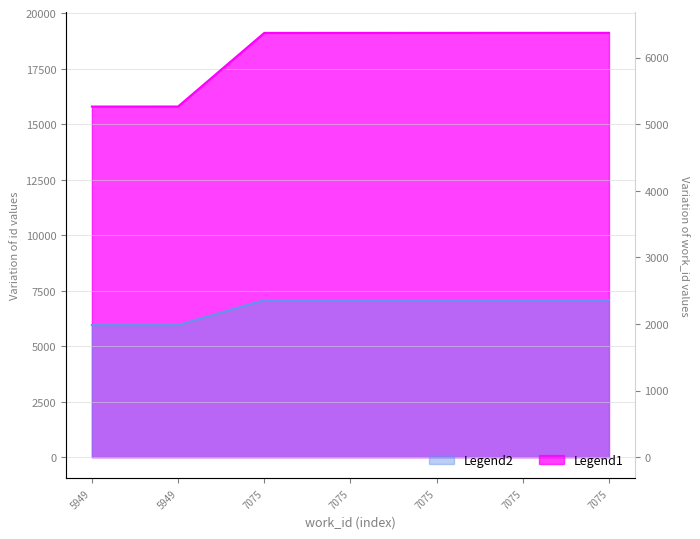

Reading left to right, list all the values displayed in this chart.

Legend1: 5949=15793	5949=15794	7075=19109	7075=19110	7075=19111	7075=19112	7075=19113
Legend2: 5949=5949	5949=5949	7075=7075	7075=7075	7075=7075	7075=7075	7075=7075